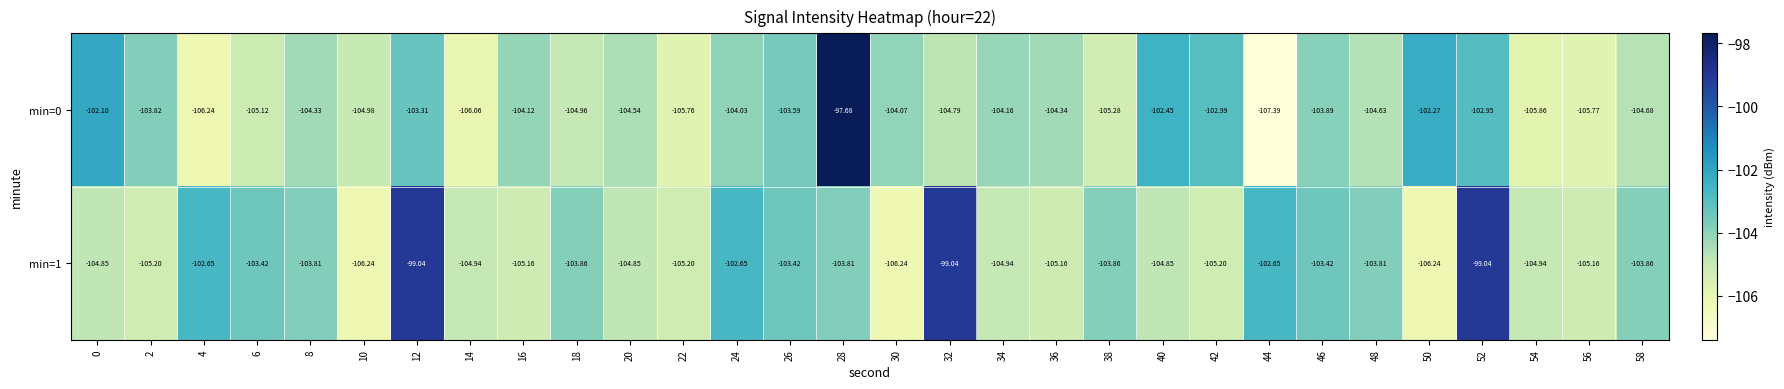

Is the value of min=1 at 38 greater than the value of min=0 at 22?

Yes